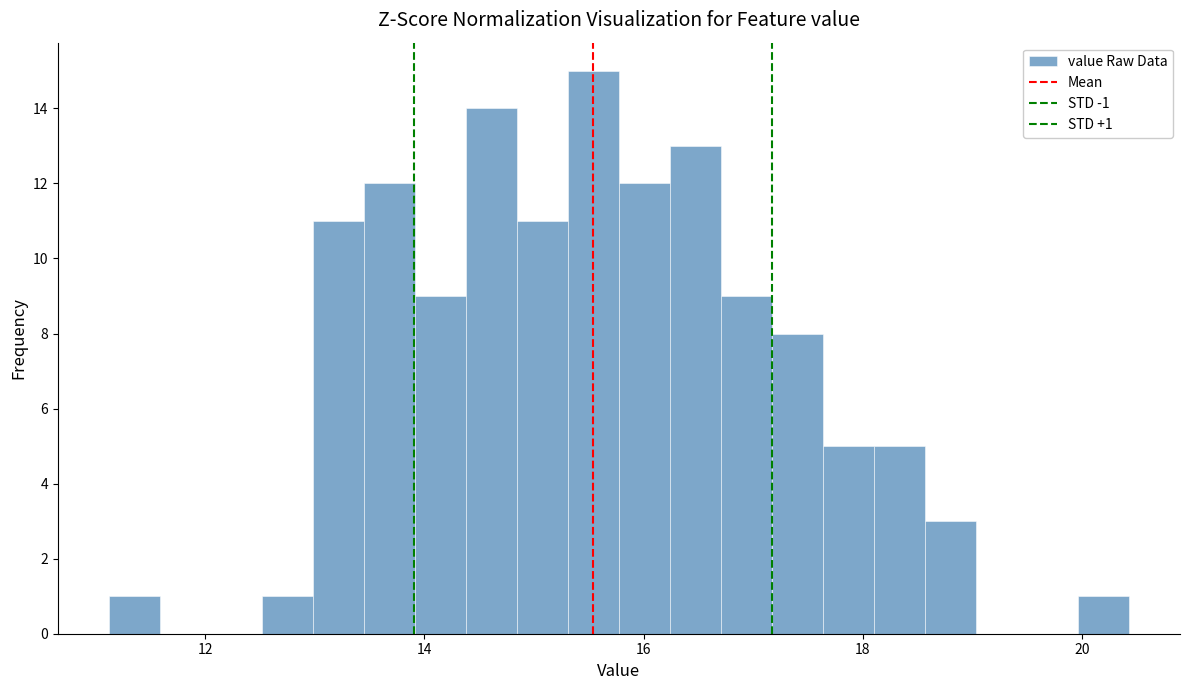

Around what value on the x-axis is the tallest bar? Give the approximate position of its centre, as read against the axis.

15.6